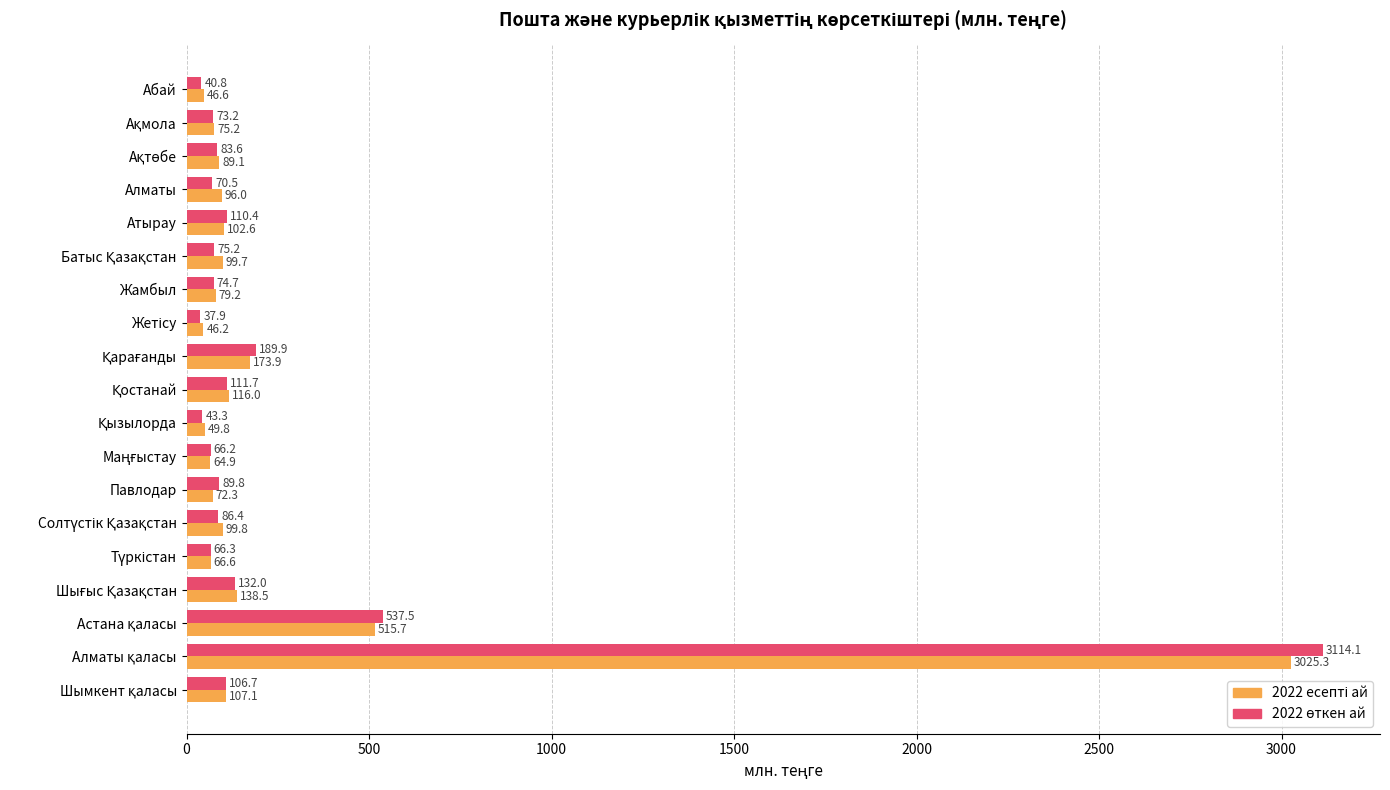

What is the total value across all series at Алматы?

166.5